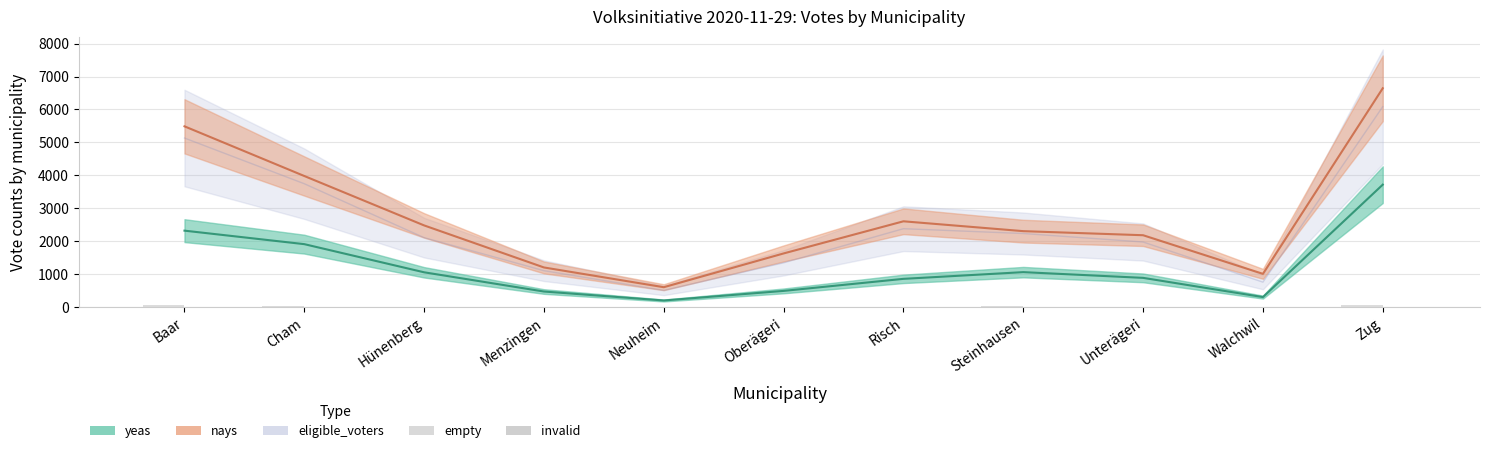

Between Hünenberg and Cham, which is larger?

Cham